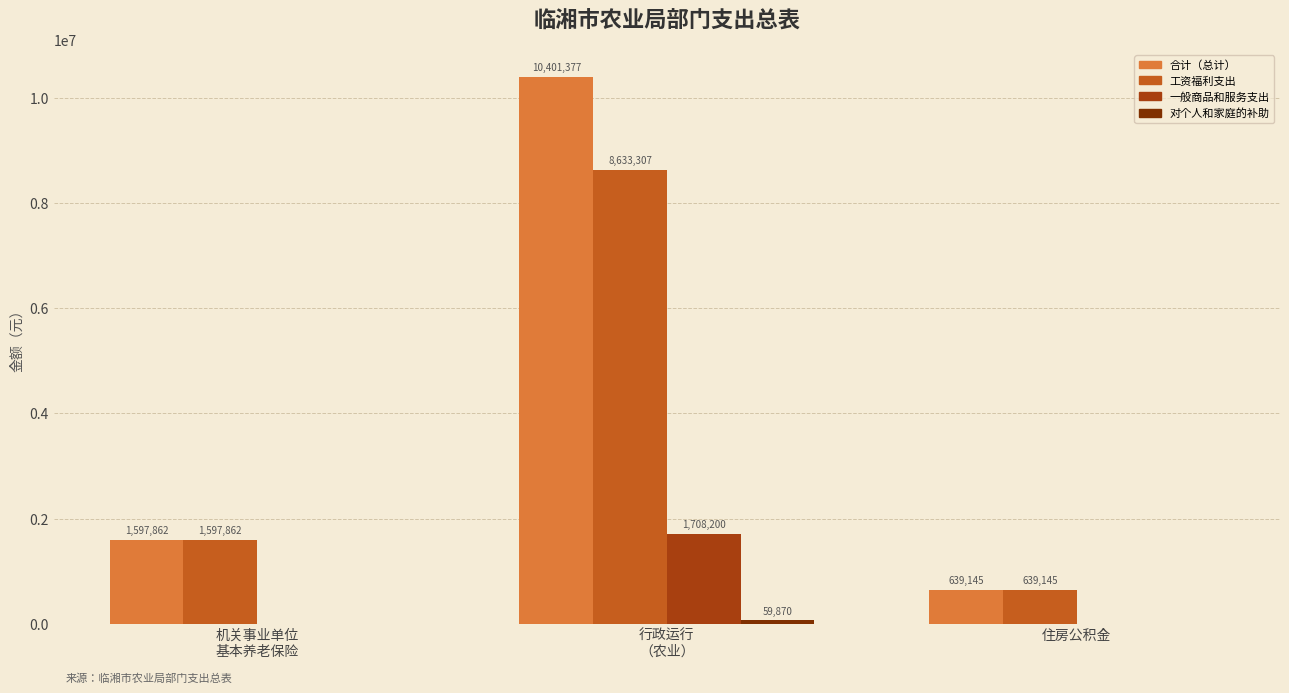

What is the greatest value displayed?

10401376.7